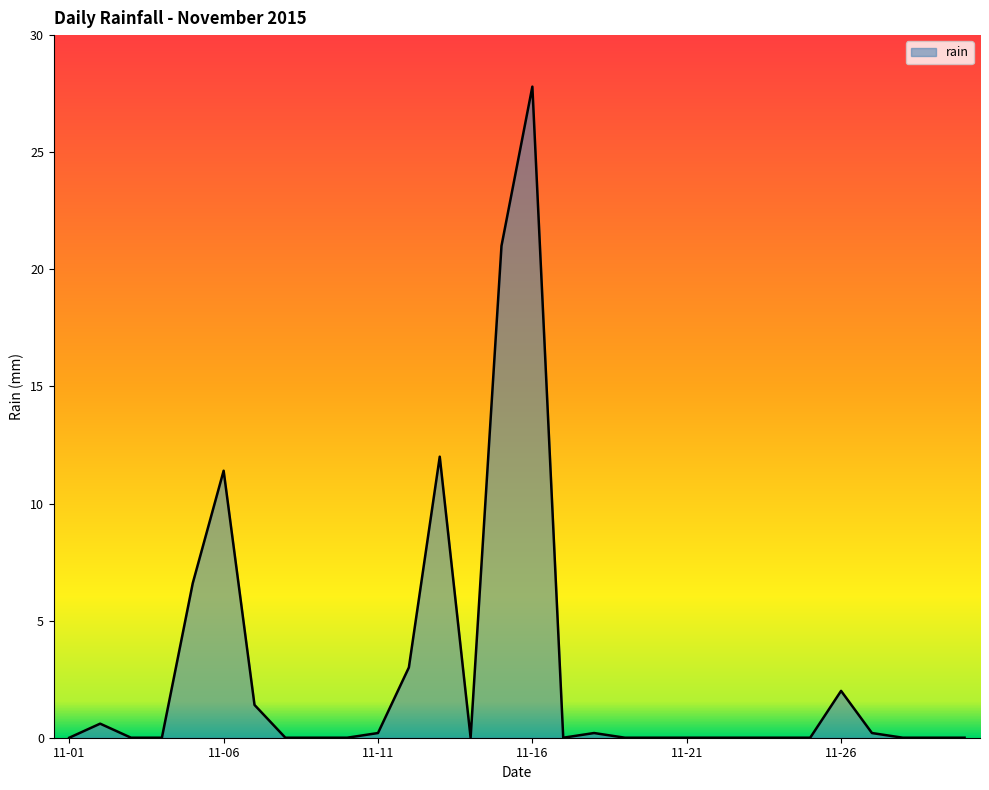

What is the maximum value shown in the chart?

27.8